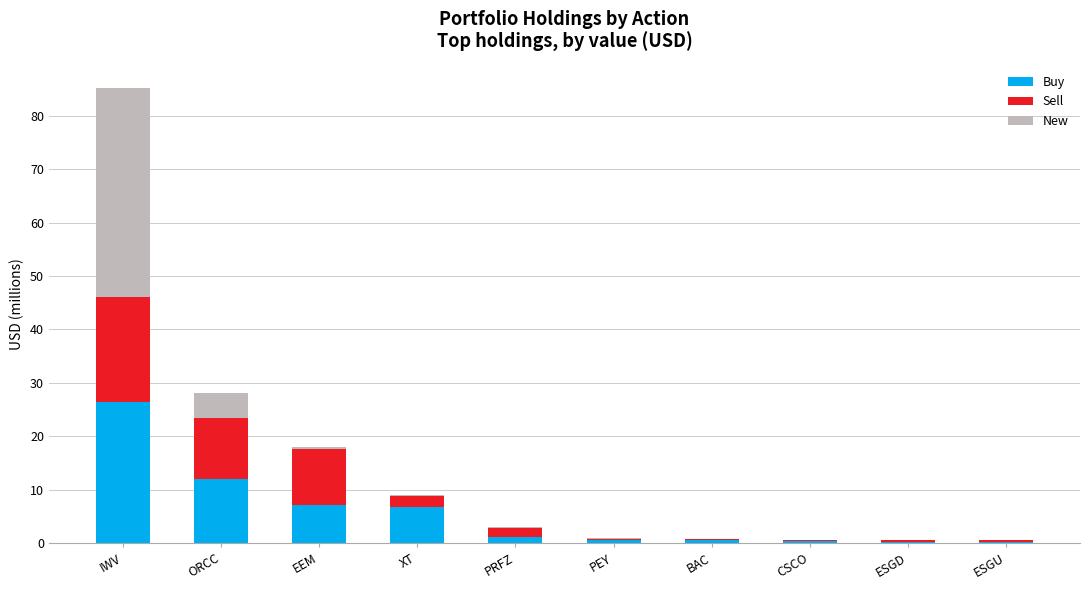

At which label does Buy reach its peak?

IWV